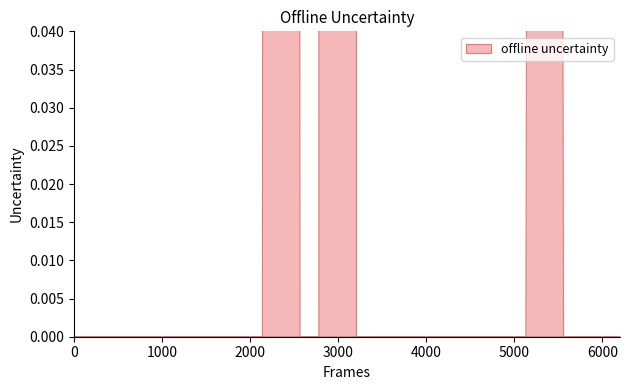

What is the difference between the maximum and minimum values?

18.8